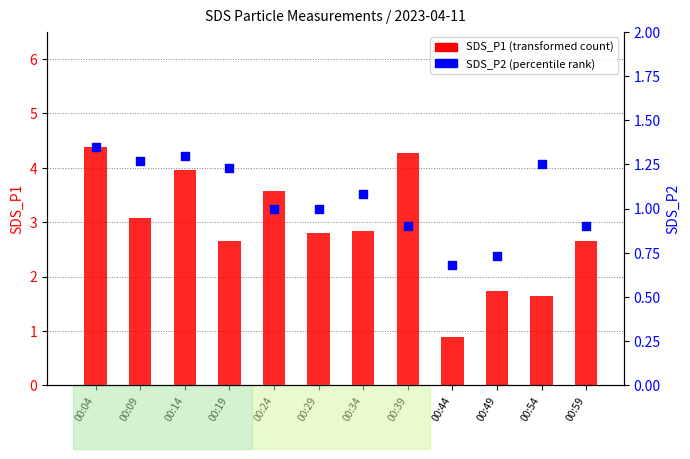

Which series reaches the maximum Y coordinate?

SDS_P1 (transformed count)